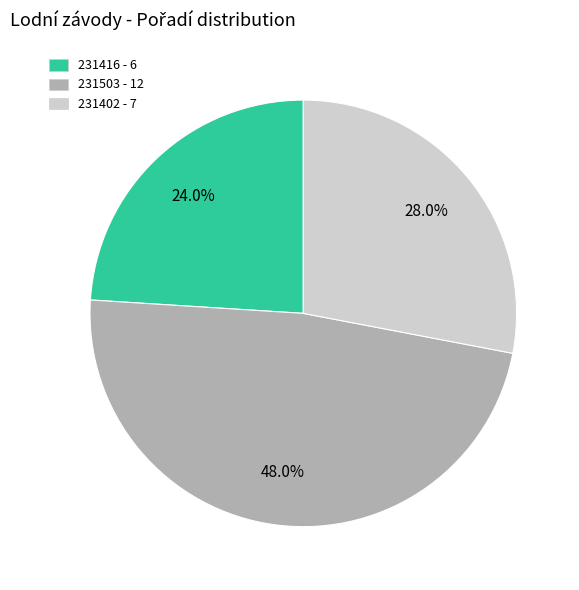

To the nearest percent, what is the average slice percentage?

33%